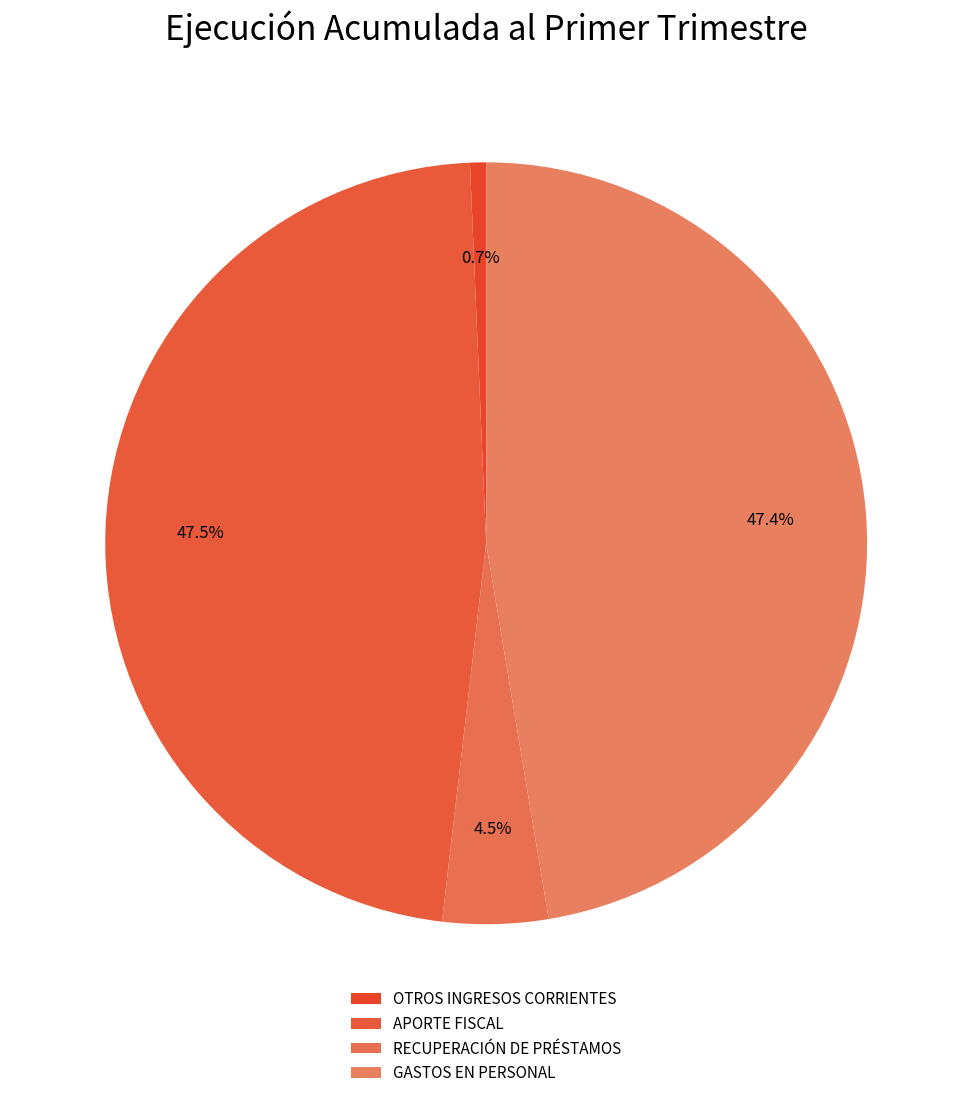

Which slice is the largest?

APORTE FISCAL